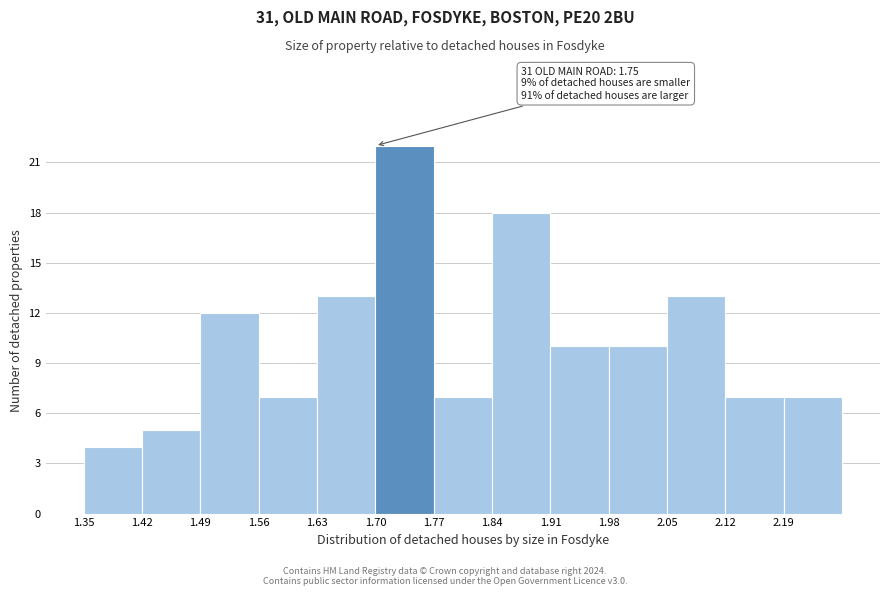

Which range on the x-axis has the tallest bar?

1.70 to 1.77